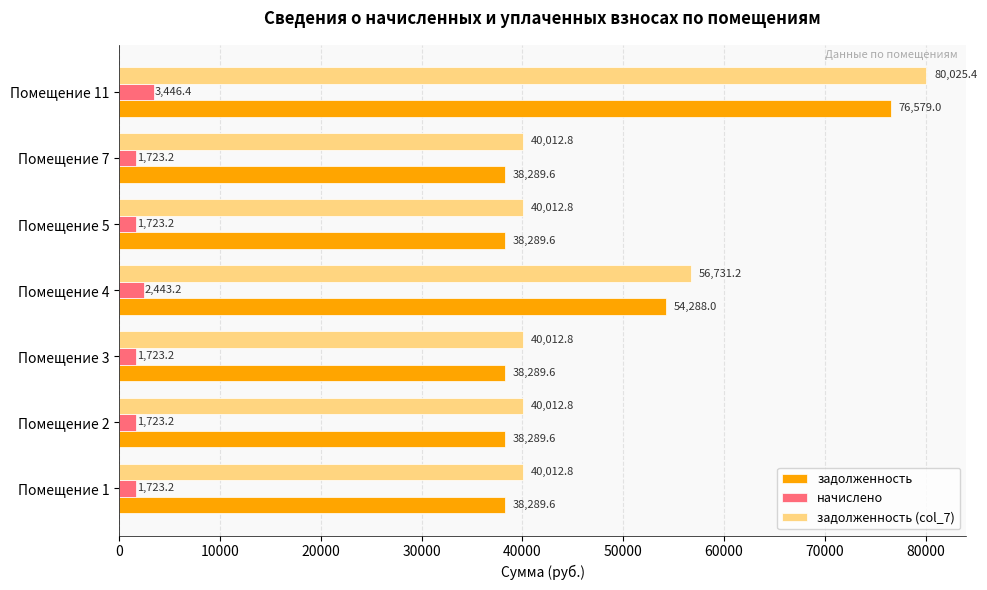

The задолженность series shows 54288.0 at Помещение 4. True or false?

True